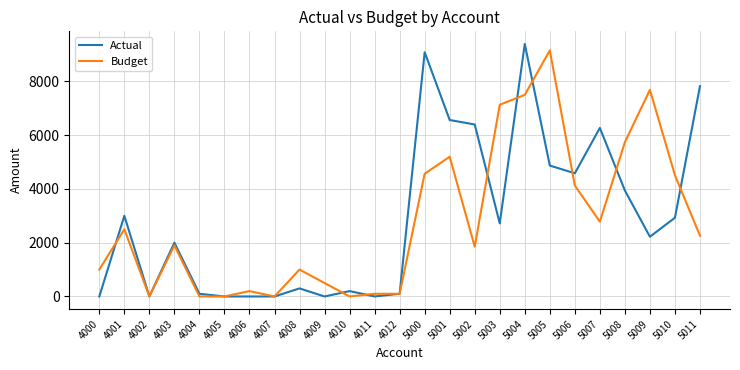

Does the chart display data point markers on the line(s)?

No